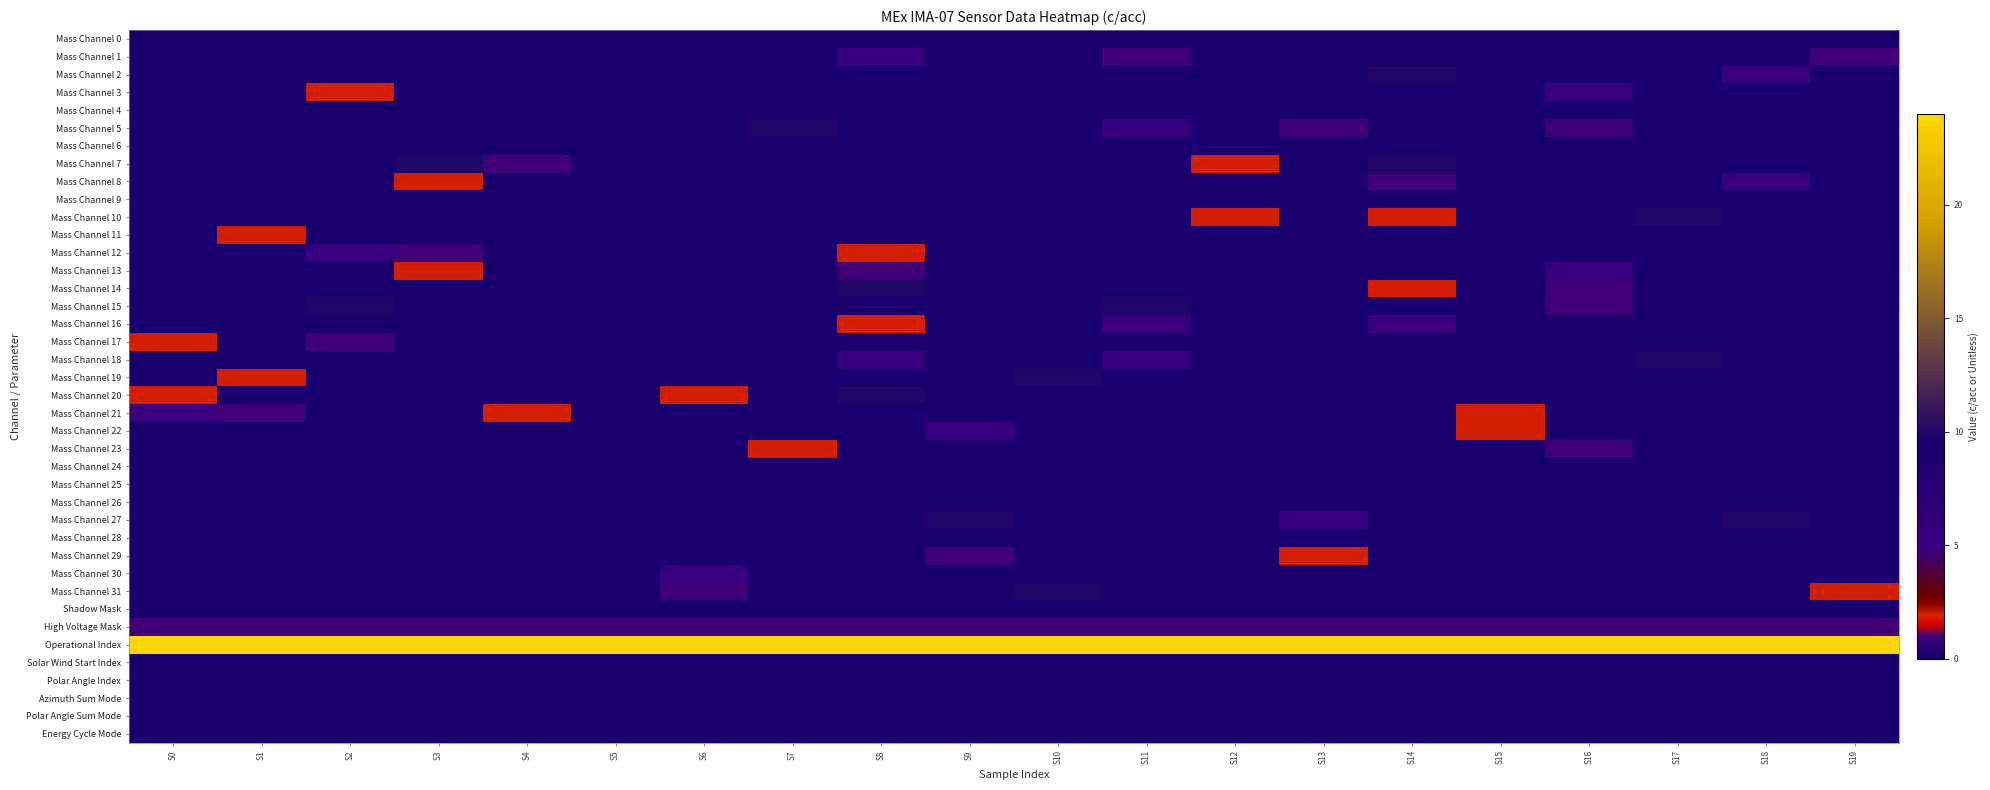

Reading left to right, transcribe all the data shown in this chart.

Mass Channel 0: S0=0	S1=0	S2=0	S3=0	S4=0	S5=0	S6=0	S7=0	S8=0	S9=0	S10=0	S11=0	S12=0	S13=0	S14=0	S15=0	S16=0	S17=0	S18=0	S19=0
Mass Channel 1: S0=0	S1=0	S2=0	S3=0	S4=0	S5=0	S6=0	S7=0	S8=5	S9=0	S10=0	S11=1	S12=0	S13=0	S14=0	S15=0	S16=0	S17=0	S18=0	S19=1
Mass Channel 2: S0=0	S1=0	S2=0	S3=0	S4=0	S5=0	S6=0	S7=0	S8=0	S9=0	S10=0	S11=0	S12=0	S13=0	S14=10	S15=0	S16=0	S17=0	S18=5	S19=0
Mass Channel 3: S0=0	S1=0	S2=2	S3=0	S4=0	S5=0	S6=0	S7=0	S8=0	S9=0	S10=0	S11=0	S12=0	S13=0	S14=0	S15=0	S16=5	S17=0	S18=0	S19=0
Mass Channel 4: S0=0	S1=0	S2=0	S3=0	S4=0	S5=0	S6=0	S7=0	S8=0	S9=0	S10=0	S11=0	S12=0	S13=0	S14=0	S15=0	S16=0	S17=0	S18=0	S19=0
Mass Channel 5: S0=0	S1=0	S2=0	S3=0	S4=0	S5=0	S6=0	S7=10	S8=0	S9=0	S10=0	S11=5	S12=0	S13=1	S14=0	S15=0	S16=1	S17=0	S18=0	S19=0
Mass Channel 6: S0=0	S1=0	S2=0	S3=0	S4=0	S5=0	S6=0	S7=0	S8=0	S9=0	S10=0	S11=0	S12=0	S13=0	S14=0	S15=0	S16=0	S17=0	S18=0	S19=0
Mass Channel 7: S0=0	S1=0	S2=0	S3=10	S4=1	S5=0	S6=0	S7=0	S8=0	S9=0	S10=0	S11=0	S12=2	S13=0	S14=10	S15=0	S16=0	S17=0	S18=0	S19=0
Mass Channel 8: S0=0	S1=0	S2=0	S3=2	S4=0	S5=0	S6=0	S7=0	S8=0	S9=0	S10=0	S11=0	S12=0	S13=0	S14=1	S15=0	S16=0	S17=0	S18=5	S19=0
Mass Channel 9: S0=0	S1=0	S2=0	S3=0	S4=0	S5=0	S6=0	S7=0	S8=0	S9=0	S10=0	S11=0	S12=0	S13=0	S14=0	S15=0	S16=0	S17=0	S18=0	S19=0
Mass Channel 10: S0=0	S1=0	S2=0	S3=0	S4=0	S5=0	S6=0	S7=0	S8=0	S9=0	S10=0	S11=0	S12=2	S13=0	S14=2	S15=0	S16=0	S17=10	S18=0	S19=0
Mass Channel 11: S0=0	S1=2	S2=0	S3=0	S4=0	S5=0	S6=0	S7=0	S8=0	S9=0	S10=0	S11=0	S12=0	S13=0	S14=0	S15=0	S16=0	S17=0	S18=0	S19=0
Mass Channel 12: S0=0	S1=0	S2=5	S3=1	S4=0	S5=0	S6=0	S7=0	S8=2	S9=0	S10=0	S11=0	S12=0	S13=0	S14=0	S15=0	S16=0	S17=0	S18=0	S19=0
Mass Channel 13: S0=0	S1=0	S2=0	S3=2	S4=0	S5=0	S6=0	S7=0	S8=1	S9=0	S10=0	S11=0	S12=0	S13=0	S14=0	S15=0	S16=5	S17=0	S18=0	S19=0
Mass Channel 14: S0=0	S1=0	S2=0	S3=0	S4=0	S5=0	S6=0	S7=0	S8=10	S9=0	S10=0	S11=0	S12=0	S13=0	S14=2	S15=0	S16=1	S17=0	S18=0	S19=0
Mass Channel 15: S0=0	S1=0	S2=10	S3=0	S4=0	S5=0	S6=0	S7=0	S8=0	S9=0	S10=0	S11=10	S12=0	S13=0	S14=0	S15=0	S16=1	S17=0	S18=0	S19=0
Mass Channel 16: S0=0	S1=0	S2=0	S3=0	S4=0	S5=0	S6=0	S7=0	S8=2	S9=0	S10=0	S11=5	S12=0	S13=0	S14=5	S15=0	S16=0	S17=0	S18=0	S19=0
Mass Channel 17: S0=2	S1=0	S2=1	S3=0	S4=0	S5=0	S6=0	S7=0	S8=0	S9=0	S10=0	S11=0	S12=0	S13=0	S14=0	S15=0	S16=0	S17=0	S18=0	S19=0
Mass Channel 18: S0=0	S1=0	S2=0	S3=0	S4=0	S5=0	S6=0	S7=0	S8=5	S9=0	S10=0	S11=5	S12=0	S13=0	S14=0	S15=0	S16=0	S17=10	S18=0	S19=0
Mass Channel 19: S0=0	S1=2	S2=0	S3=0	S4=0	S5=0	S6=0	S7=0	S8=0	S9=0	S10=10	S11=0	S12=0	S13=0	S14=0	S15=0	S16=0	S17=0	S18=0	S19=0
Mass Channel 20: S0=2	S1=0	S2=0	S3=0	S4=0	S5=0	S6=2	S7=0	S8=10	S9=0	S10=0	S11=0	S12=0	S13=0	S14=0	S15=0	S16=0	S17=0	S18=0	S19=0
Mass Channel 21: S0=5	S1=1	S2=0	S3=0	S4=2	S5=0	S6=0	S7=0	S8=0	S9=0	S10=0	S11=0	S12=0	S13=0	S14=0	S15=2	S16=0	S17=0	S18=0	S19=0
Mass Channel 22: S0=0	S1=0	S2=0	S3=0	S4=0	S5=0	S6=0	S7=0	S8=0	S9=5	S10=0	S11=0	S12=0	S13=0	S14=0	S15=2	S16=0	S17=0	S18=0	S19=0
Mass Channel 23: S0=0	S1=0	S2=0	S3=0	S4=0	S5=0	S6=0	S7=2	S8=0	S9=0	S10=0	S11=0	S12=0	S13=0	S14=0	S15=0	S16=1	S17=0	S18=0	S19=0
Mass Channel 24: S0=0	S1=0	S2=0	S3=0	S4=0	S5=0	S6=0	S7=0	S8=0	S9=0	S10=0	S11=0	S12=0	S13=0	S14=0	S15=0	S16=0	S17=0	S18=0	S19=0
Mass Channel 25: S0=0	S1=0	S2=0	S3=0	S4=0	S5=0	S6=0	S7=0	S8=0	S9=0	S10=0	S11=0	S12=0	S13=0	S14=0	S15=0	S16=0	S17=0	S18=0	S19=0
Mass Channel 26: S0=0	S1=0	S2=0	S3=0	S4=0	S5=0	S6=0	S7=0	S8=0	S9=0	S10=0	S11=0	S12=0	S13=0	S14=0	S15=0	S16=0	S17=0	S18=0	S19=0
Mass Channel 27: S0=0	S1=0	S2=0	S3=0	S4=0	S5=0	S6=0	S7=0	S8=0	S9=10	S10=0	S11=0	S12=0	S13=5	S14=0	S15=0	S16=0	S17=0	S18=10	S19=0
Mass Channel 28: S0=0	S1=0	S2=0	S3=0	S4=0	S5=0	S6=0	S7=0	S8=0	S9=0	S10=0	S11=0	S12=0	S13=0	S14=0	S15=0	S16=0	S17=0	S18=0	S19=0
Mass Channel 29: S0=0	S1=0	S2=0	S3=0	S4=0	S5=0	S6=0	S7=0	S8=0	S9=1	S10=0	S11=0	S12=0	S13=2	S14=0	S15=0	S16=0	S17=0	S18=0	S19=0
Mass Channel 30: S0=0	S1=0	S2=0	S3=0	S4=0	S5=0	S6=5	S7=0	S8=0	S9=0	S10=0	S11=0	S12=0	S13=0	S14=0	S15=0	S16=0	S17=0	S18=0	S19=0
Mass Channel 31: S0=0	S1=0	S2=0	S3=0	S4=0	S5=0	S6=1	S7=0	S8=0	S9=0	S10=10	S11=0	S12=0	S13=0	S14=0	S15=0	S16=0	S17=0	S18=0	S19=2
Shadow Mask: S0=0	S1=0	S2=0	S3=0	S4=0	S5=0	S6=0	S7=0	S8=0	S9=0	S10=0	S11=0	S12=0	S13=0	S14=0	S15=0	S16=0	S17=0	S18=0	S19=0
High Voltage Mask: S0=1	S1=1	S2=1	S3=1	S4=1	S5=1	S6=1	S7=1	S8=1	S9=1	S10=1	S11=1	S12=1	S13=1	S14=1	S15=1	S16=1	S17=1	S18=1	S19=1
Operational Index: S0=24	S1=24	S2=24	S3=24	S4=24	S5=24	S6=24	S7=24	S8=24	S9=24	S10=24	S11=24	S12=24	S13=24	S14=24	S15=24	S16=24	S17=24	S18=24	S19=24
Solar Wind Start Index: S0=0	S1=0	S2=0	S3=0	S4=0	S5=0	S6=0	S7=0	S8=0	S9=0	S10=0	S11=0	S12=0	S13=0	S14=0	S15=0	S16=0	S17=0	S18=0	S19=0
Polar Angle Index: S0=0	S1=0	S2=0	S3=0	S4=0	S5=0	S6=0	S7=0	S8=0	S9=0	S10=0	S11=0	S12=0	S13=0	S14=0	S15=0	S16=0	S17=0	S18=0	S19=0
Azimuth Sum Mode: S0=0	S1=0	S2=0	S3=0	S4=0	S5=0	S6=0	S7=0	S8=0	S9=0	S10=0	S11=0	S12=0	S13=0	S14=0	S15=0	S16=0	S17=0	S18=0	S19=0
Polar Angle Sum Mode: S0=0	S1=0	S2=0	S3=0	S4=0	S5=0	S6=0	S7=0	S8=0	S9=0	S10=0	S11=0	S12=0	S13=0	S14=0	S15=0	S16=0	S17=0	S18=0	S19=0
Energy Cycle Mode: S0=0	S1=0	S2=0	S3=0	S4=0	S5=0	S6=0	S7=0	S8=0	S9=0	S10=0	S11=0	S12=0	S13=0	S14=0	S15=0	S16=0	S17=0	S18=0	S19=0